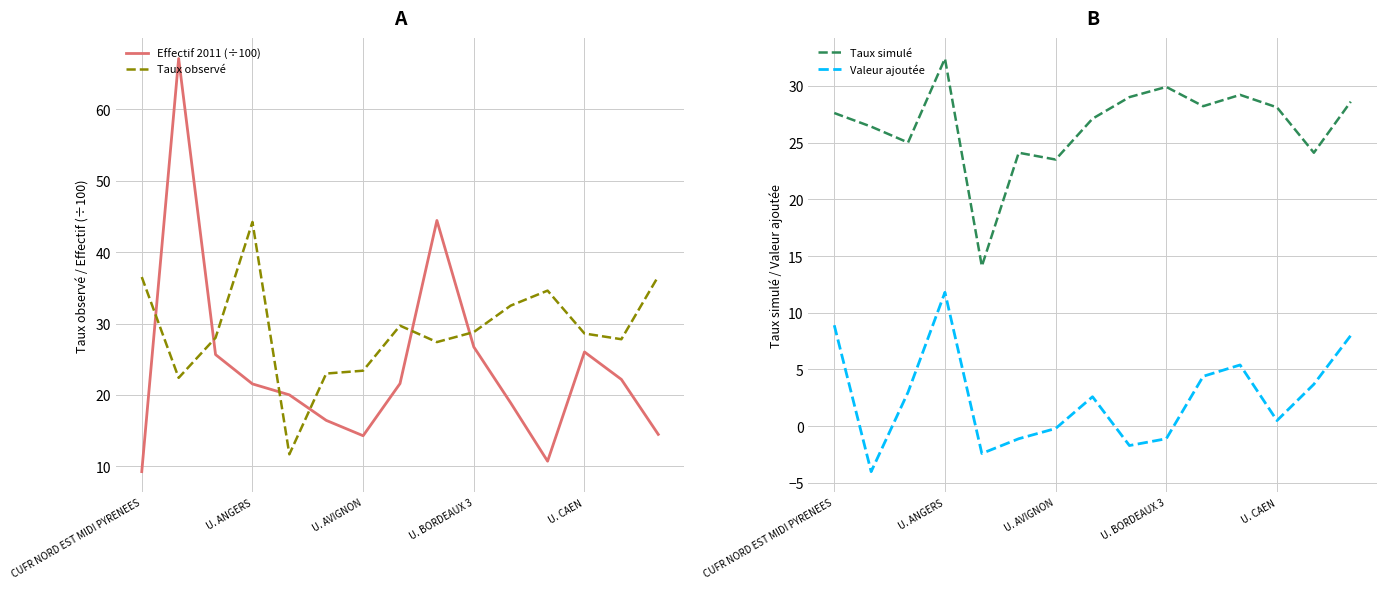

What is the difference between the maximum and minimum values in the Valeur ajoutée series?

15.8